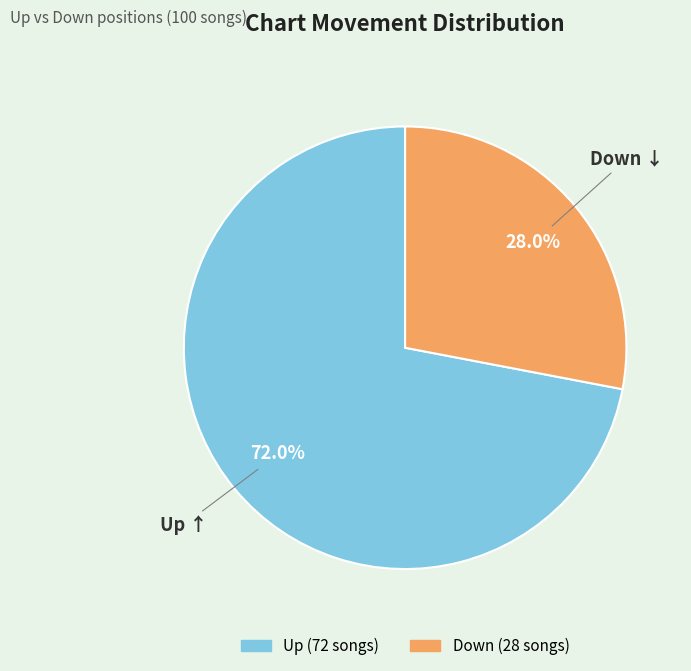

Rank the categories by value from lowest to highest.

down, up